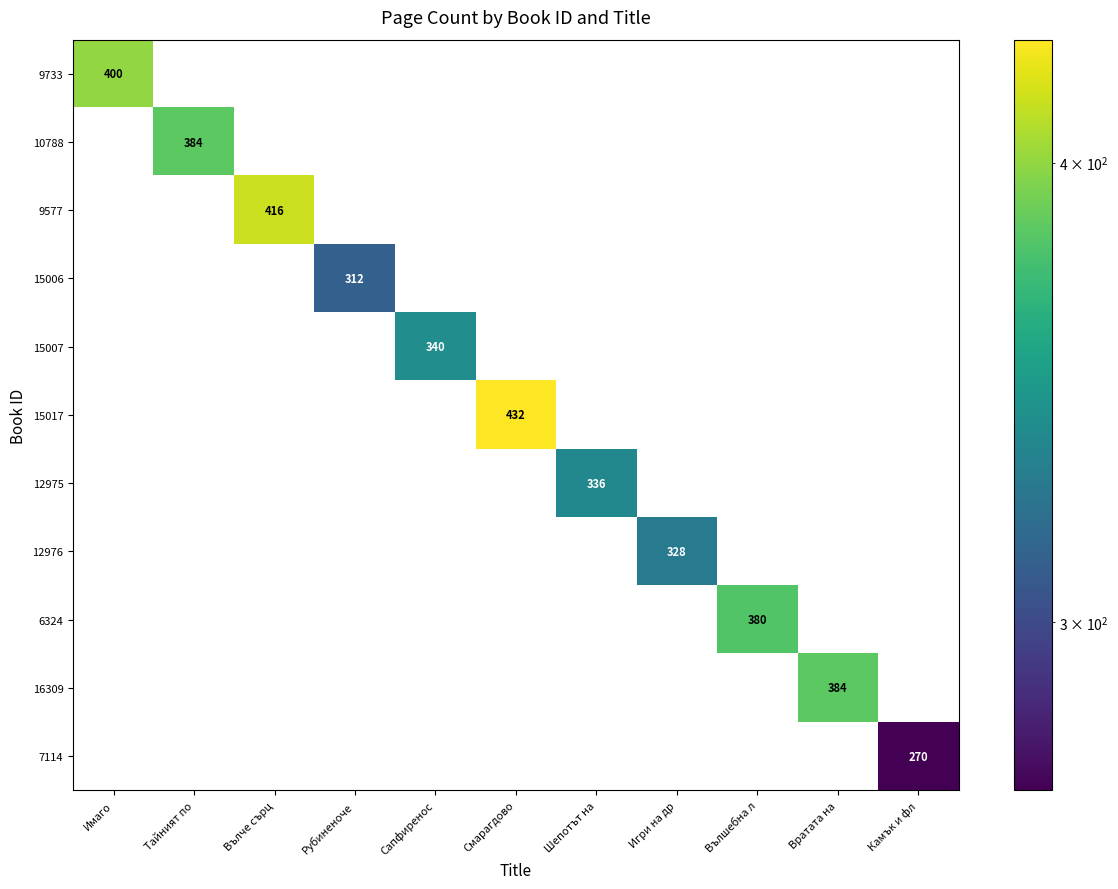

Which series has the largest total across all categories?

15017